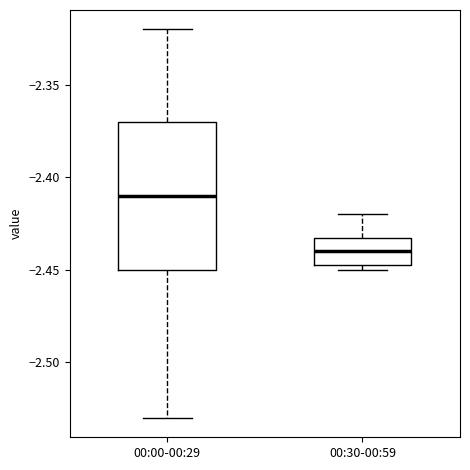

Comparing the boxes themselves (not the whiskers), which one is the tallest?

00:00-00:29